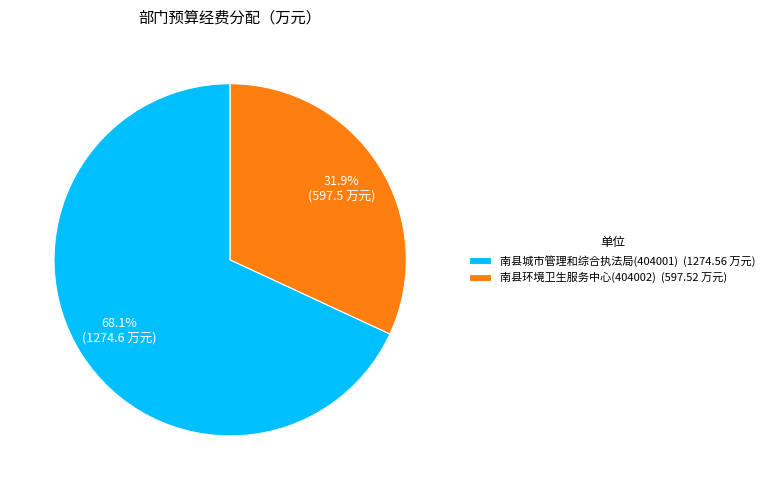

Is there any slice that represents more than half of the pie?

Yes